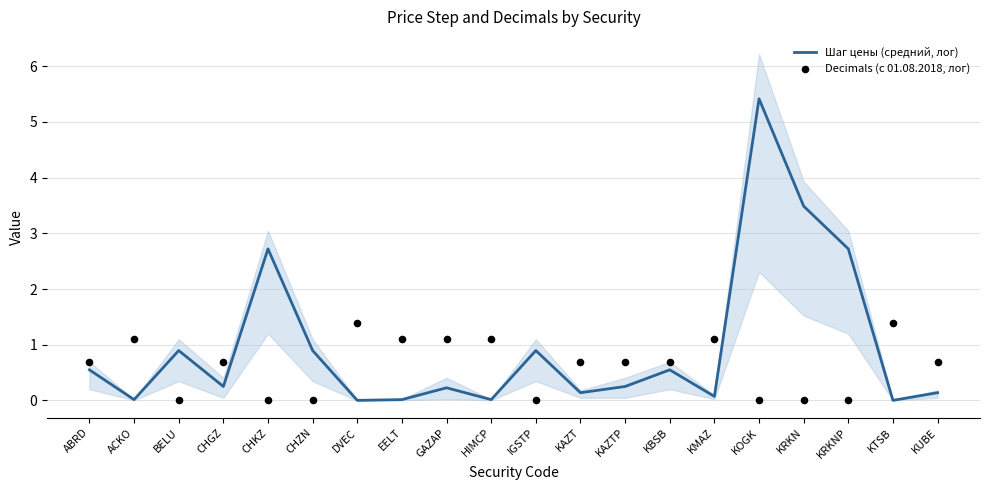

Which series has the largest total across all categories?

Шаг цены (средний, лог)